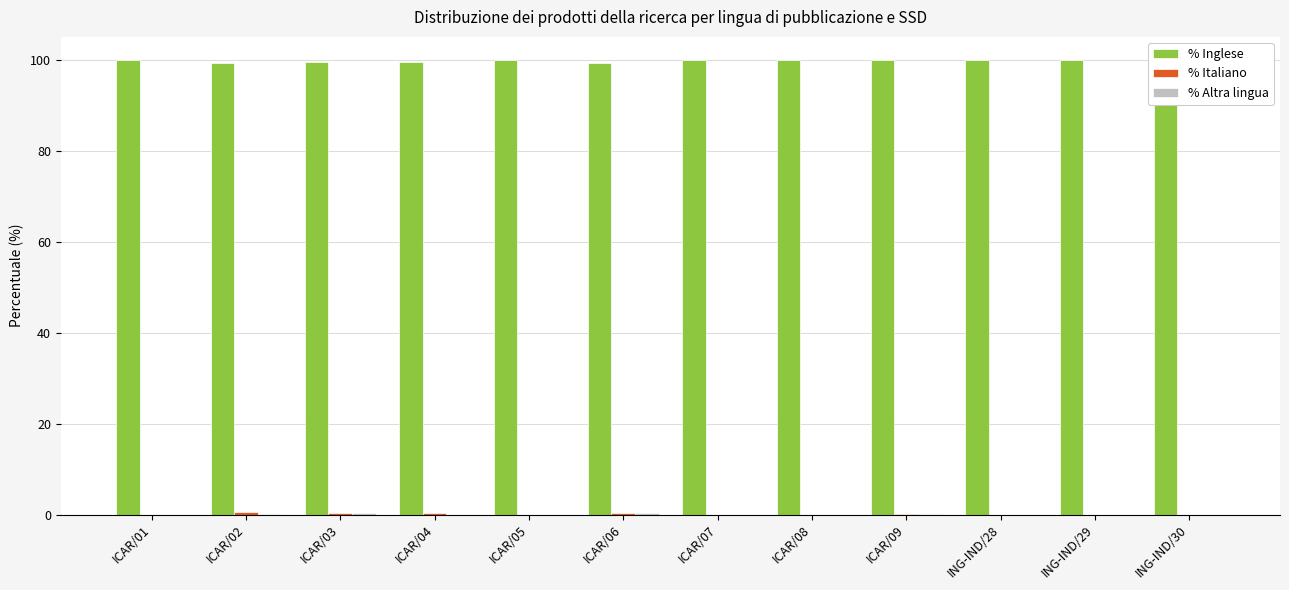

How many data points in % Inglese are less than 100?

5